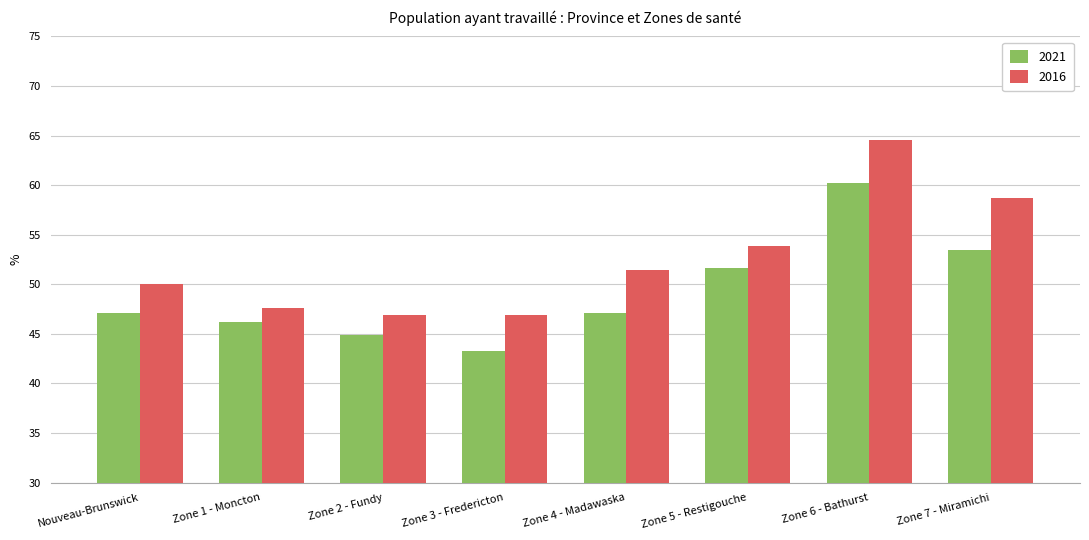

Rank the series at Zone 3 - Fredericton from lowest to highest value.

2021, 2016